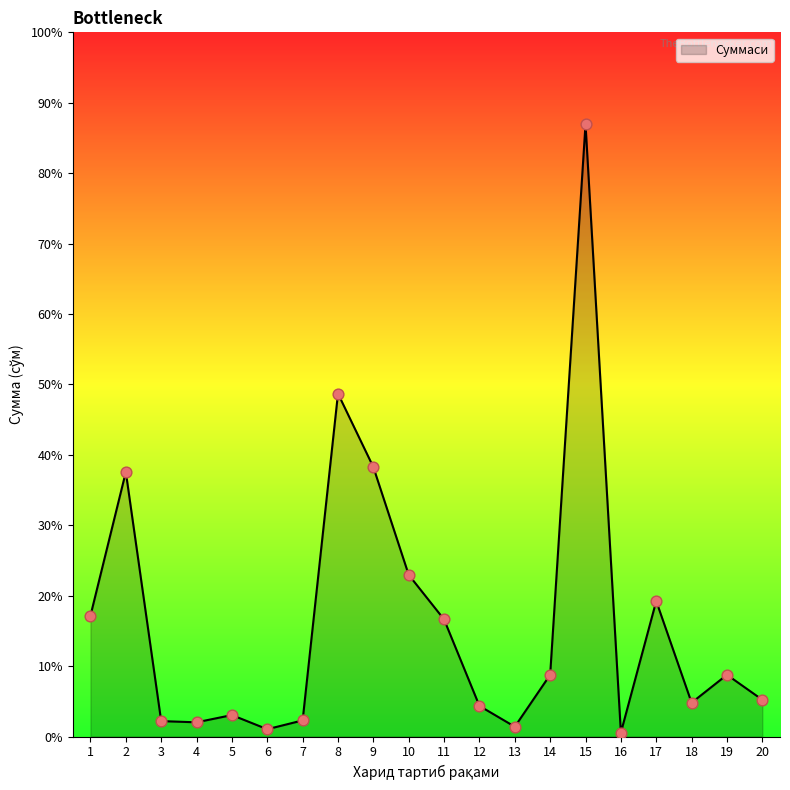

What is the change in value from 8 to 16?

-6920000